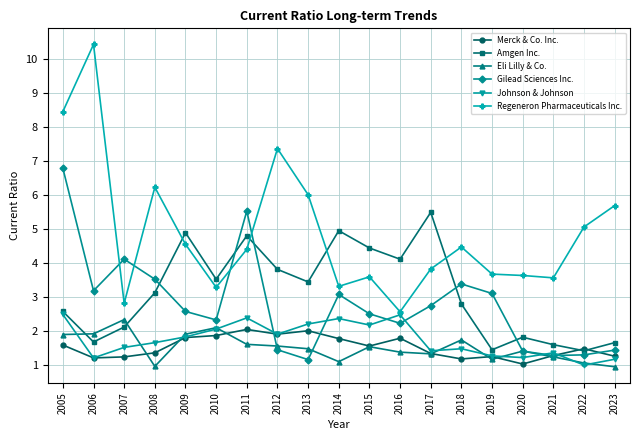

What is the difference between the maximum and minimum values in the Amgen Inc. series?

4.1